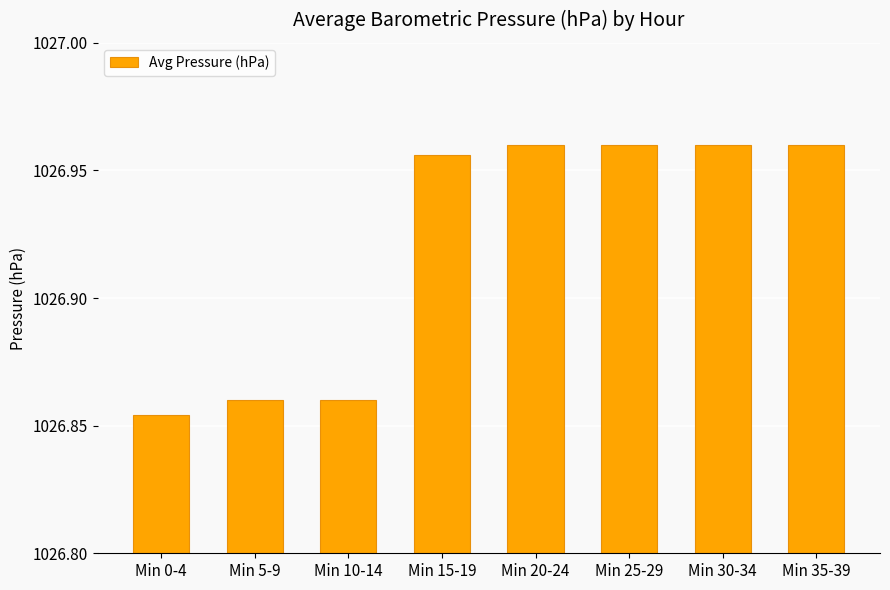

How many distinct data groups are displayed?

1